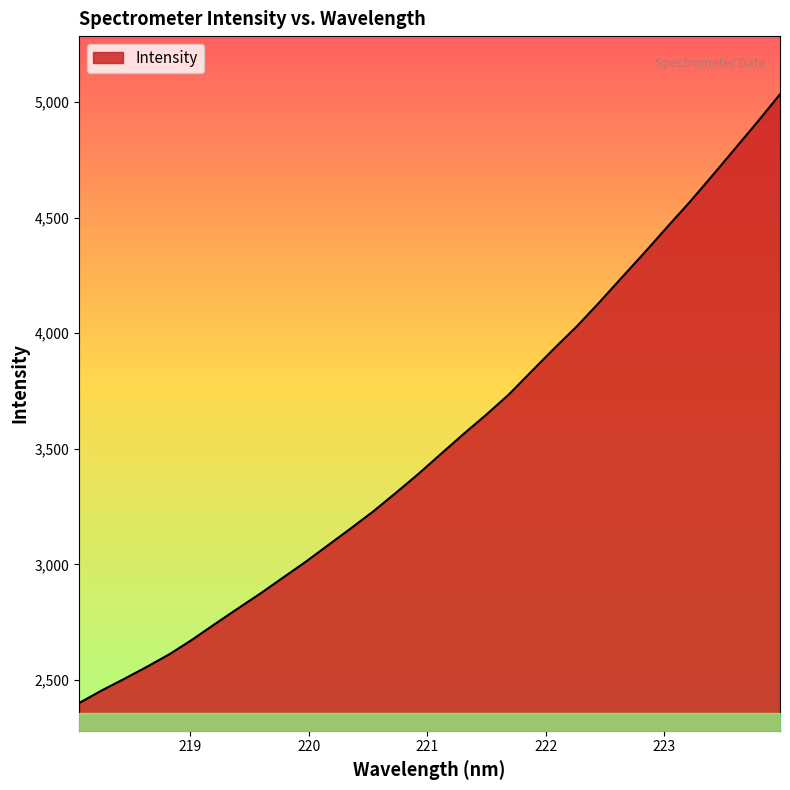

What is the maximum value shown in the chart?

5033.3